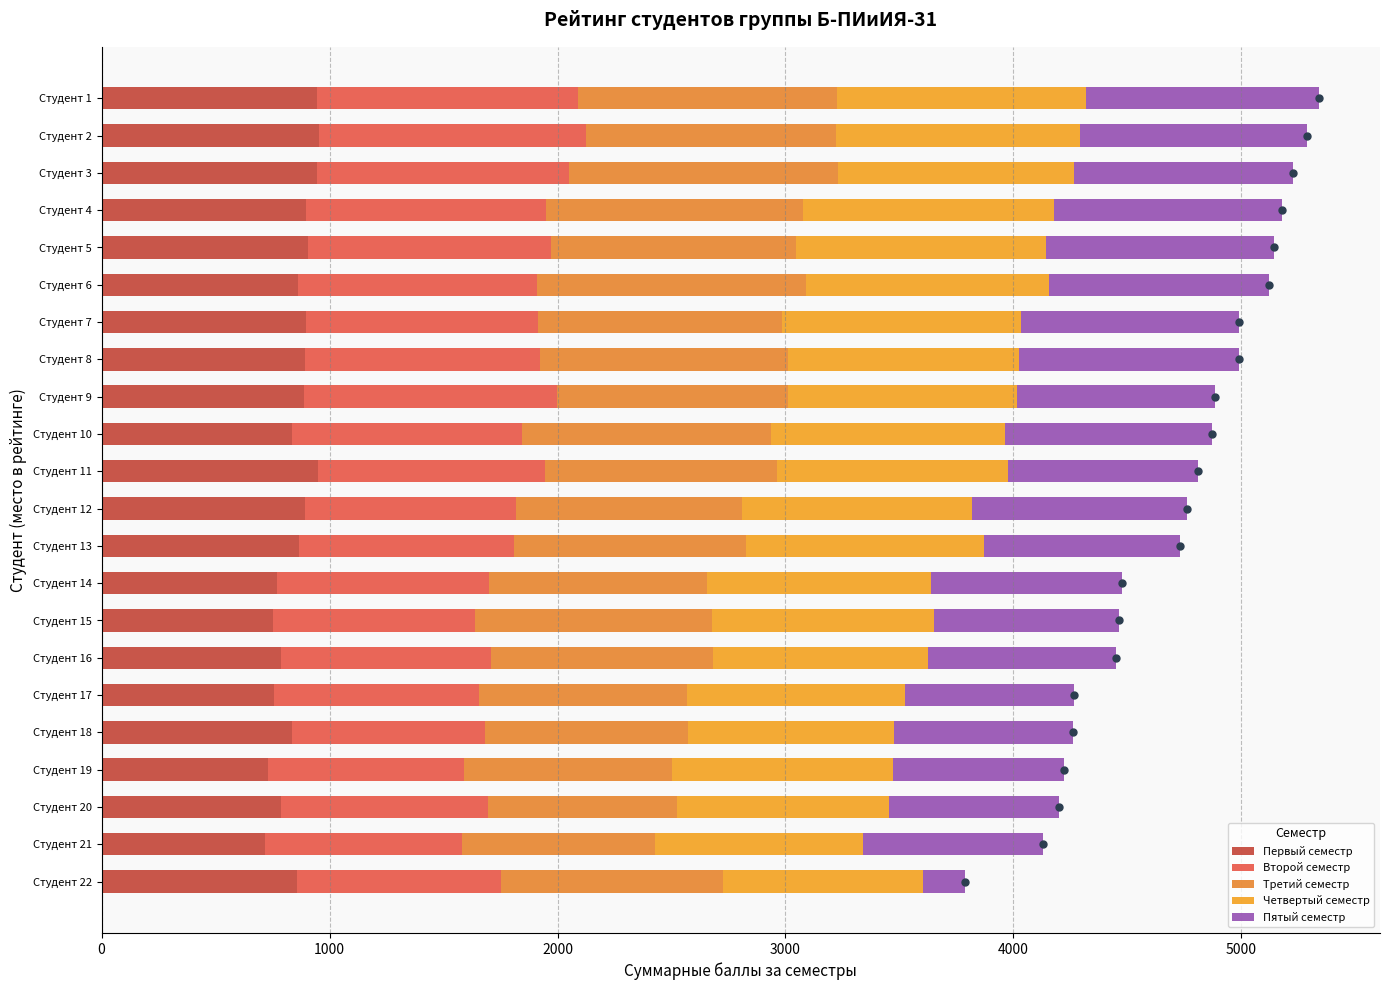

What is the value of the Пятый семестр bar at the 12th from the left?

943.0